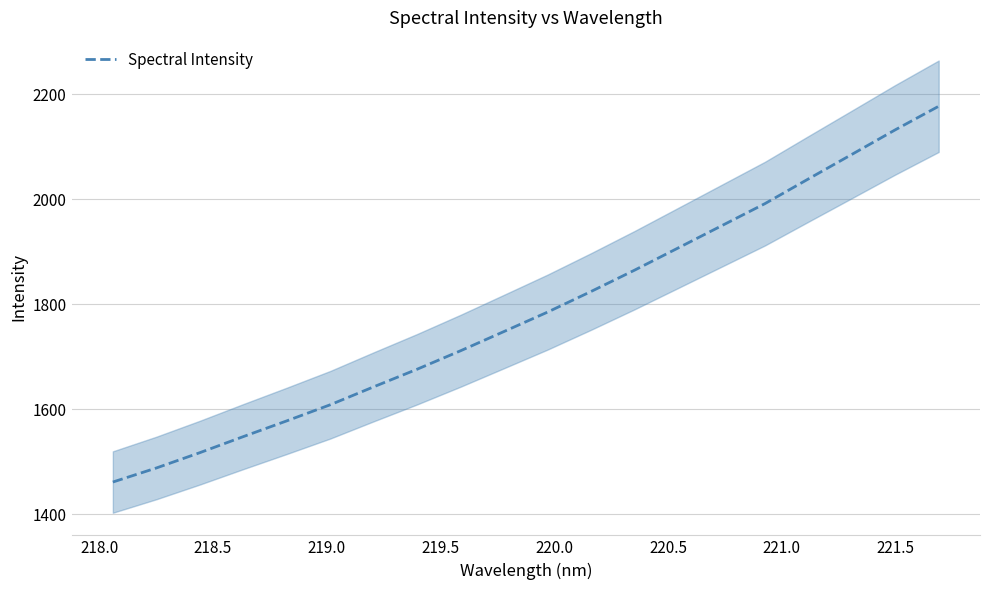

What is the average value?

1786.8